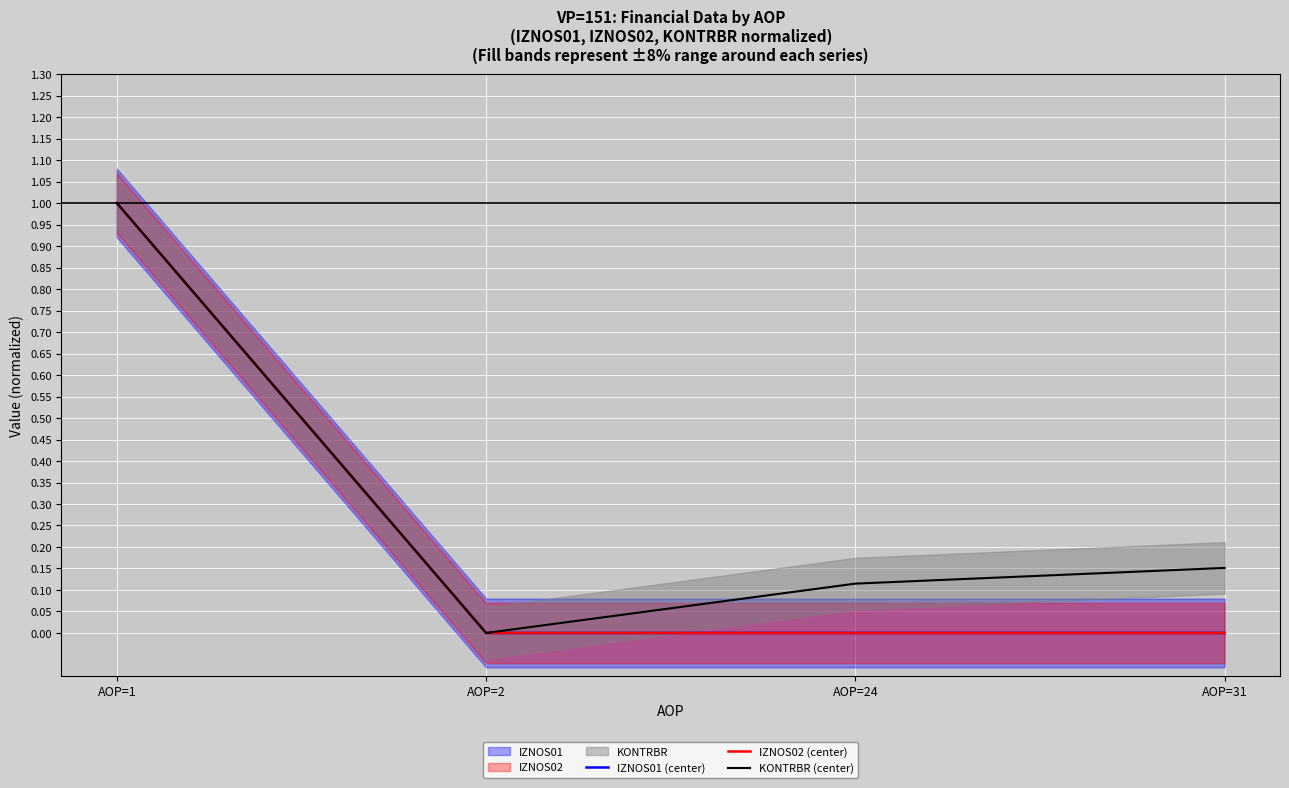

Reading right to left, what are all the values shown in this chart?

IZNOS01 (center): 0.0	0.0	0.0	1.0
IZNOS02 (center): 0.0	0.0	0.0	1.0
KONTRBR (center): 0.2	0.1	0.0	1.0